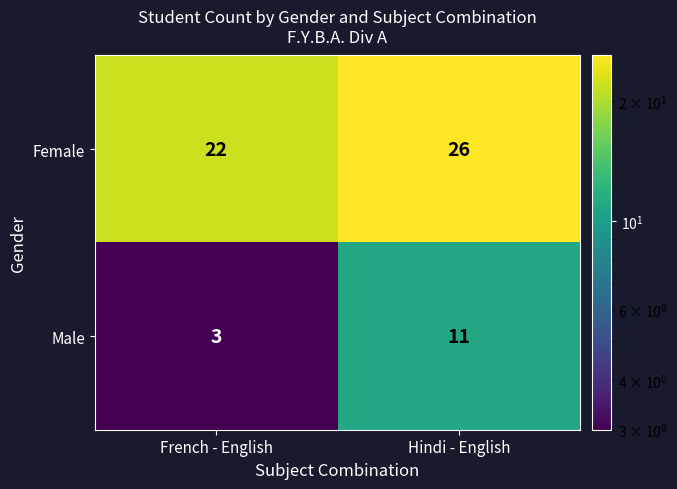

What is the lowest value of the Male series?

3